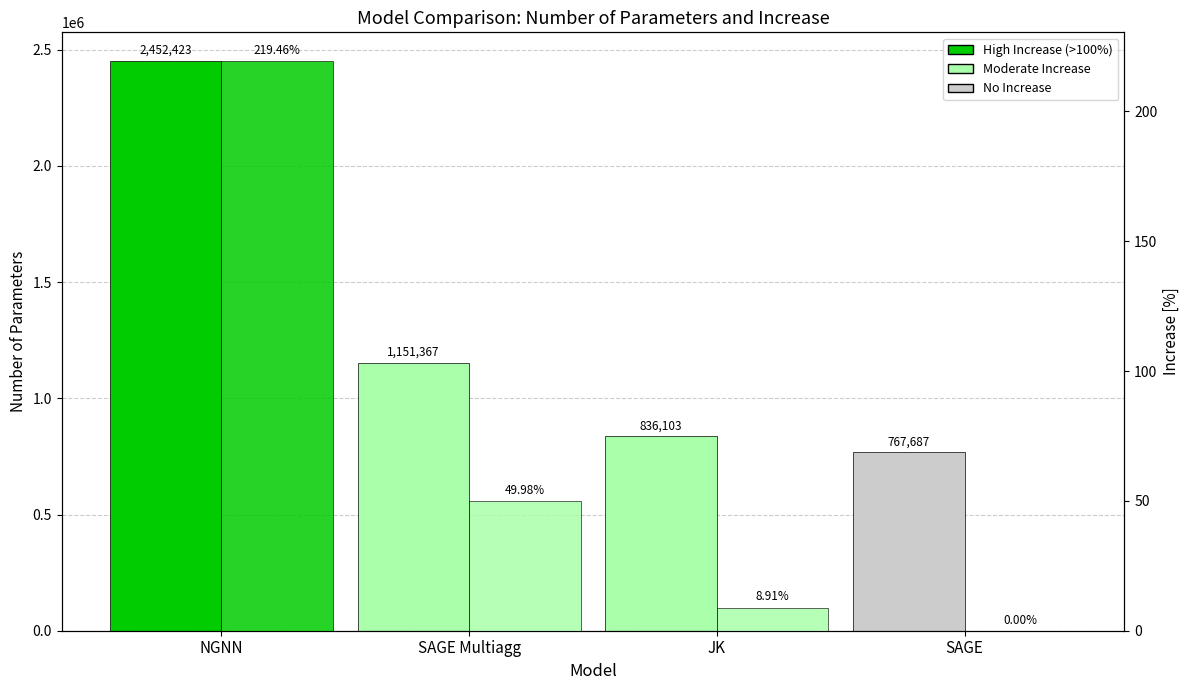

Is it true that Increase [%] equals 84.3 at SAGE?

False